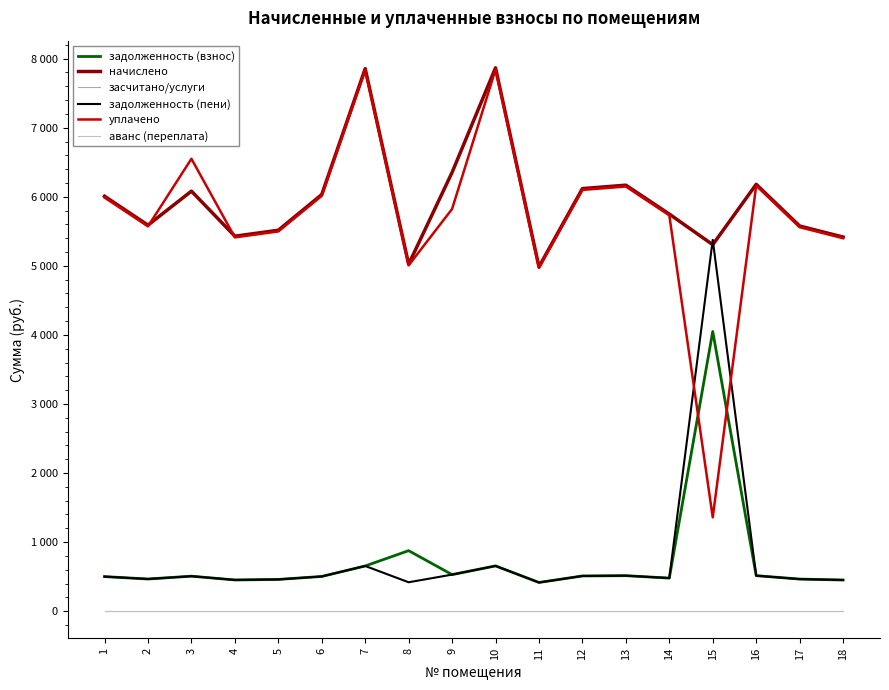

Does the chart display data point markers on the line(s)?

No